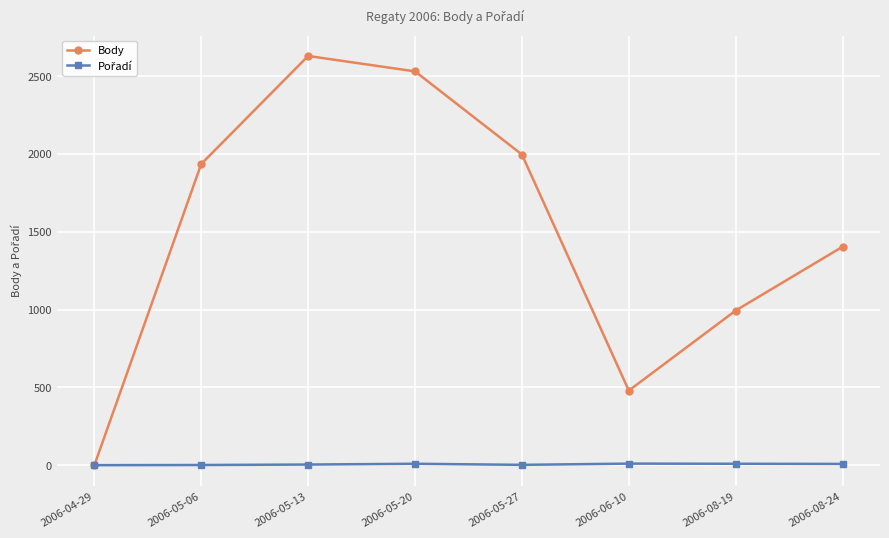

Which series has the largest total across all categories?

Body